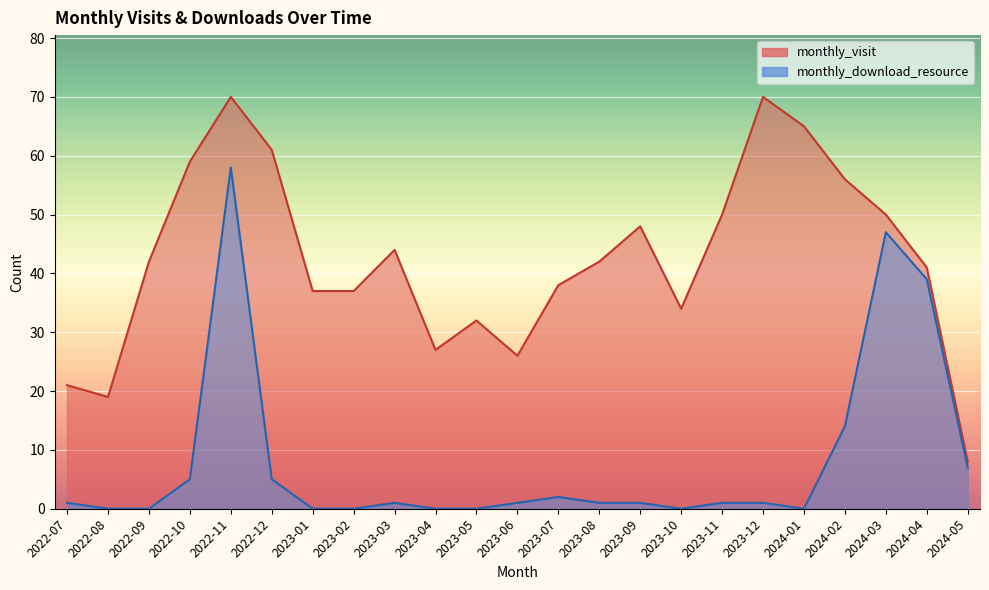

Where is the first local maximum for monthly_visit?

2022-11